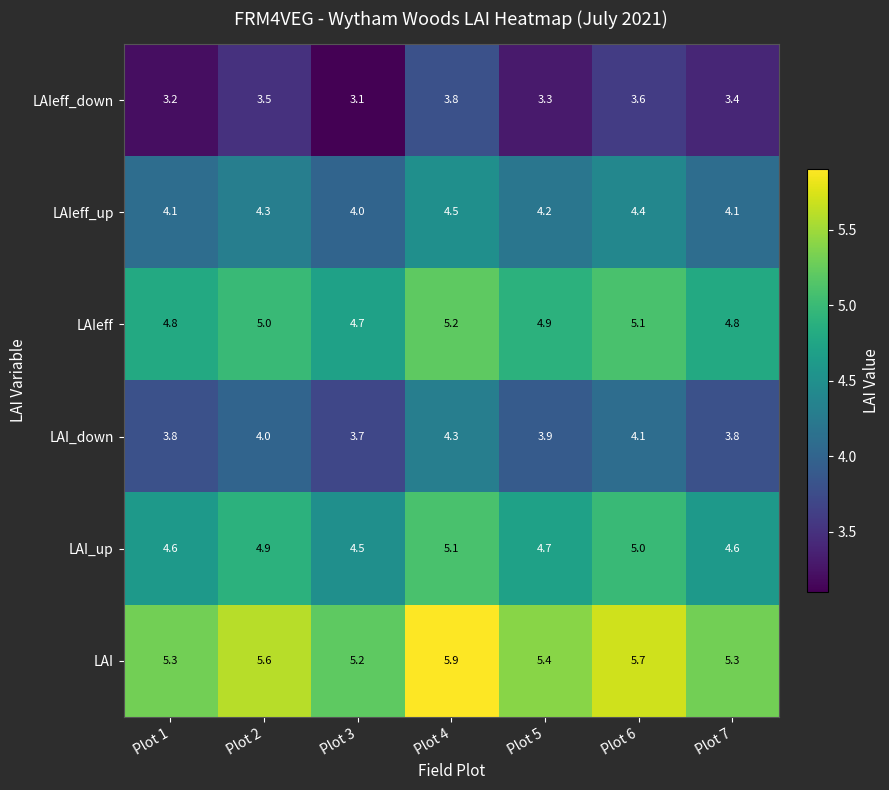

What is the difference between the highest and lowest values at Plot 2?

2.1